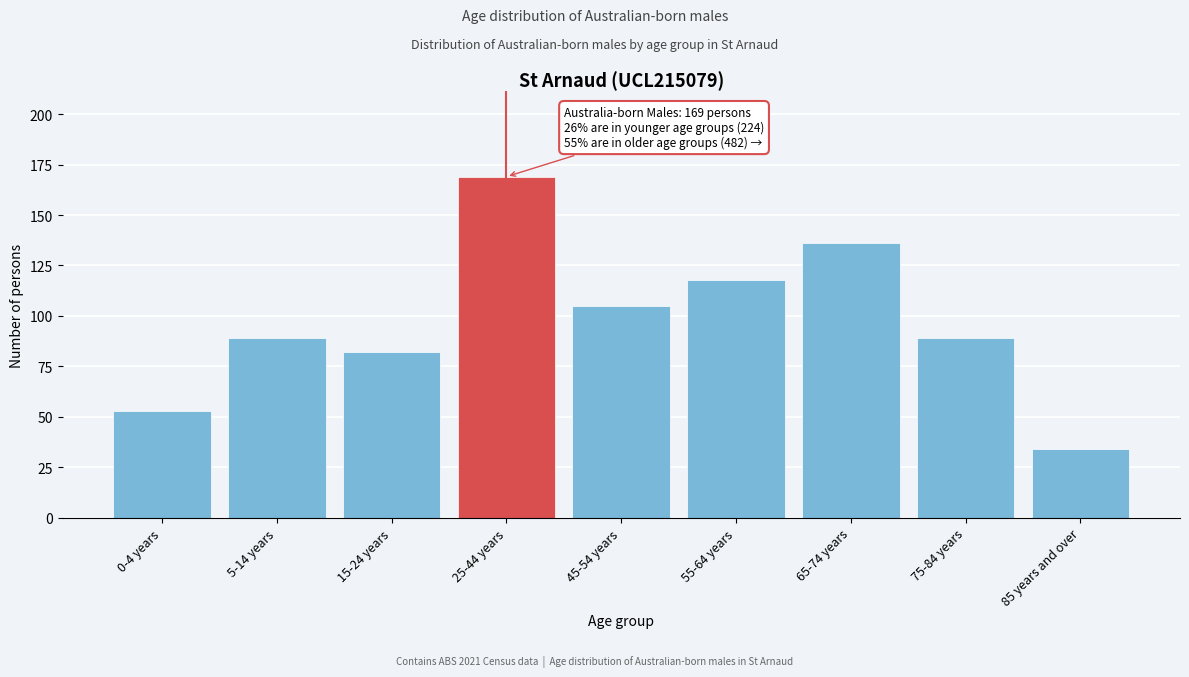

Reading left to right, list all the values displayed in this chart.

53	89	82	169	105	118	136	89	34